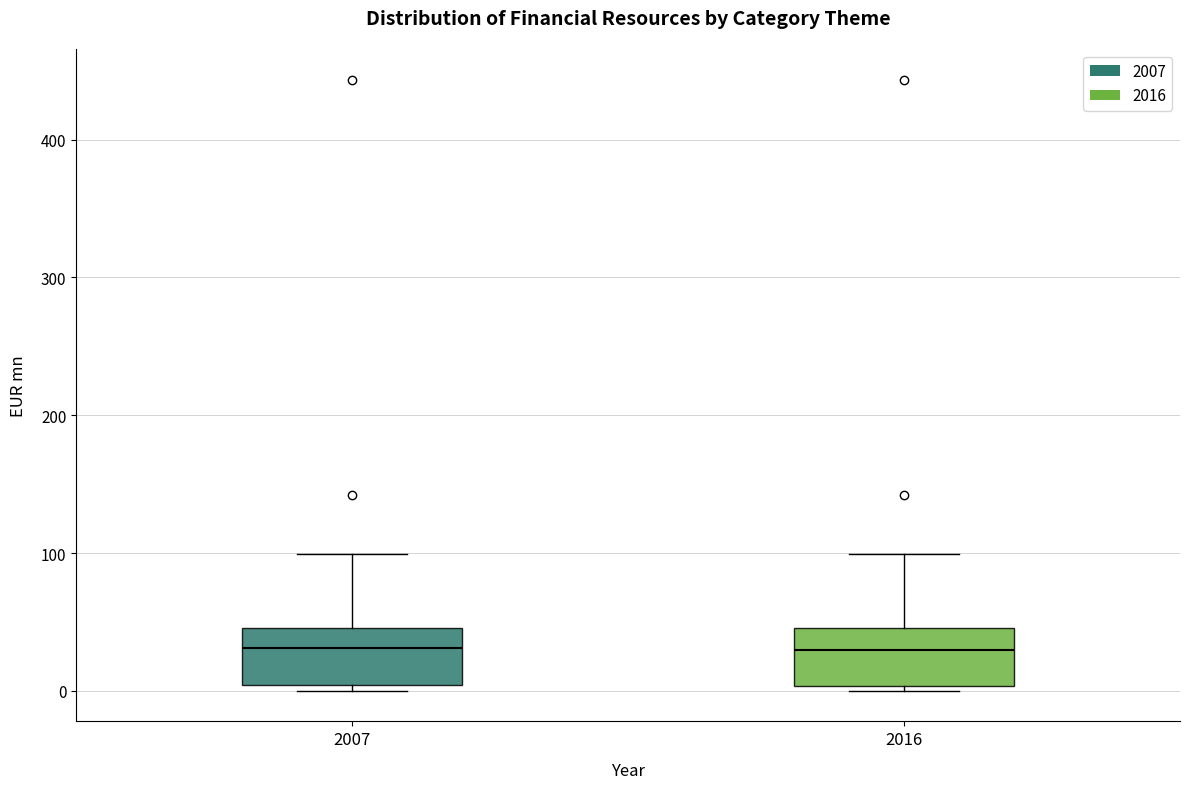

Reading left to right, read every box against the y-axis: the position of its median line, the range the box covers, and the ends of its whiskers. The values are not printed on the chart, so give them approximately, as read against the axis.

2007: median 30, box 0 to 50, whiskers 0 (just below the box's lower edge) to 100
2016: median 30, box 0 to 50, whiskers 0 (just below the box's lower edge) to 100